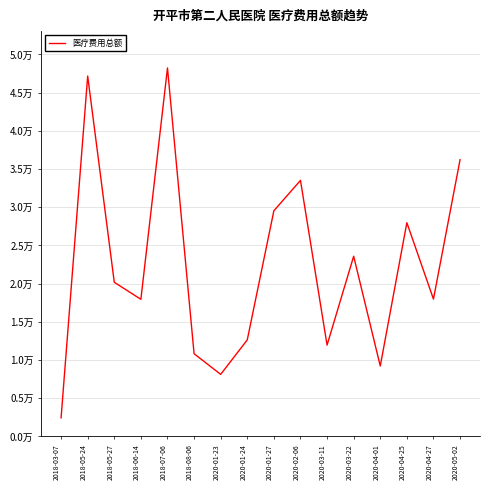

List the labels in order of value, smallest first.

2018-03-07, 2020-01-23, 2020-04-01, 2018-08-06, 2020-03-11, 2020-01-24, 2018-06-14, 2020-04-27, 2018-05-27, 2020-03-22, 2020-04-25, 2020-01-27, 2020-02-06, 2020-05-02, 2018-05-24, 2018-07-06